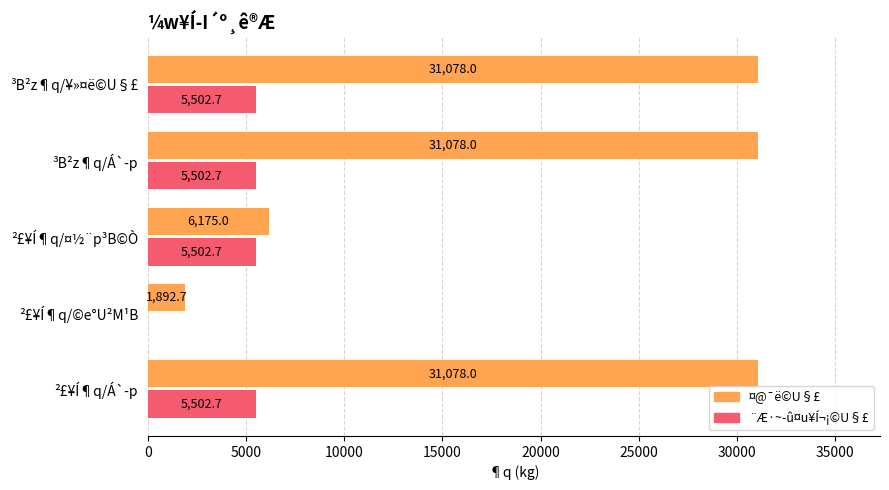

At which label is ¨Æ·~­û¤u¥Í¬¡©U§£ closest to 2751?

²£¥Í¶q/©e°U²M¹B